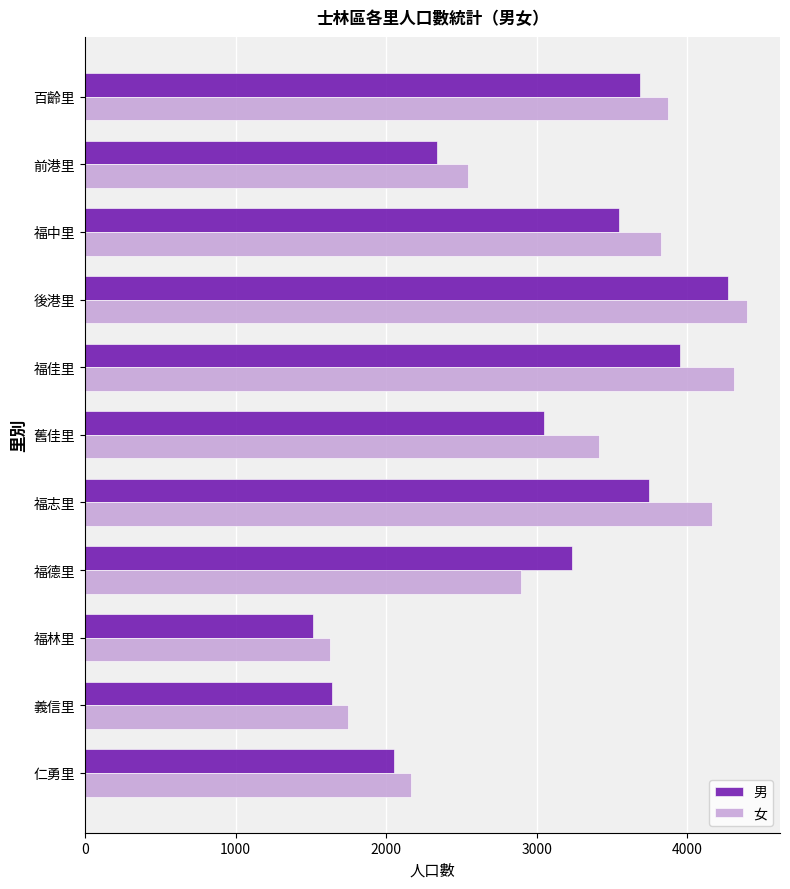

Between 福德里 and 百齡里, which series saw the biggest shift?

女